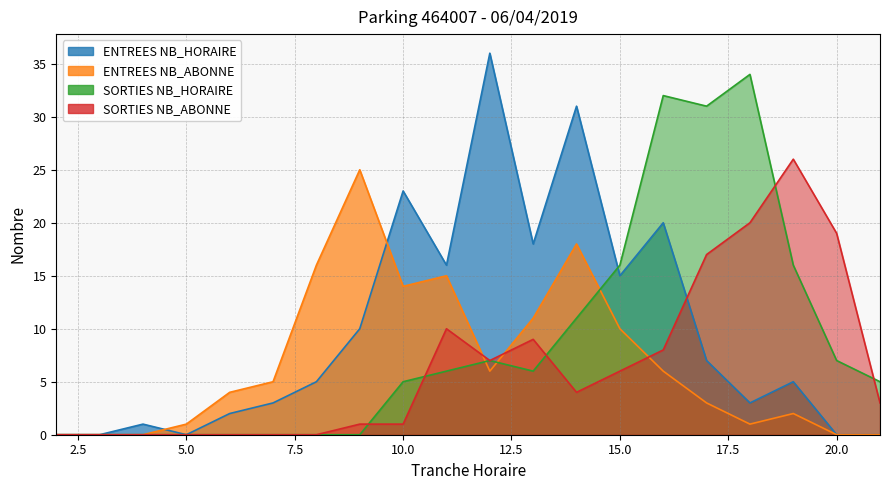

At which category is the sum across all series the highest?

16